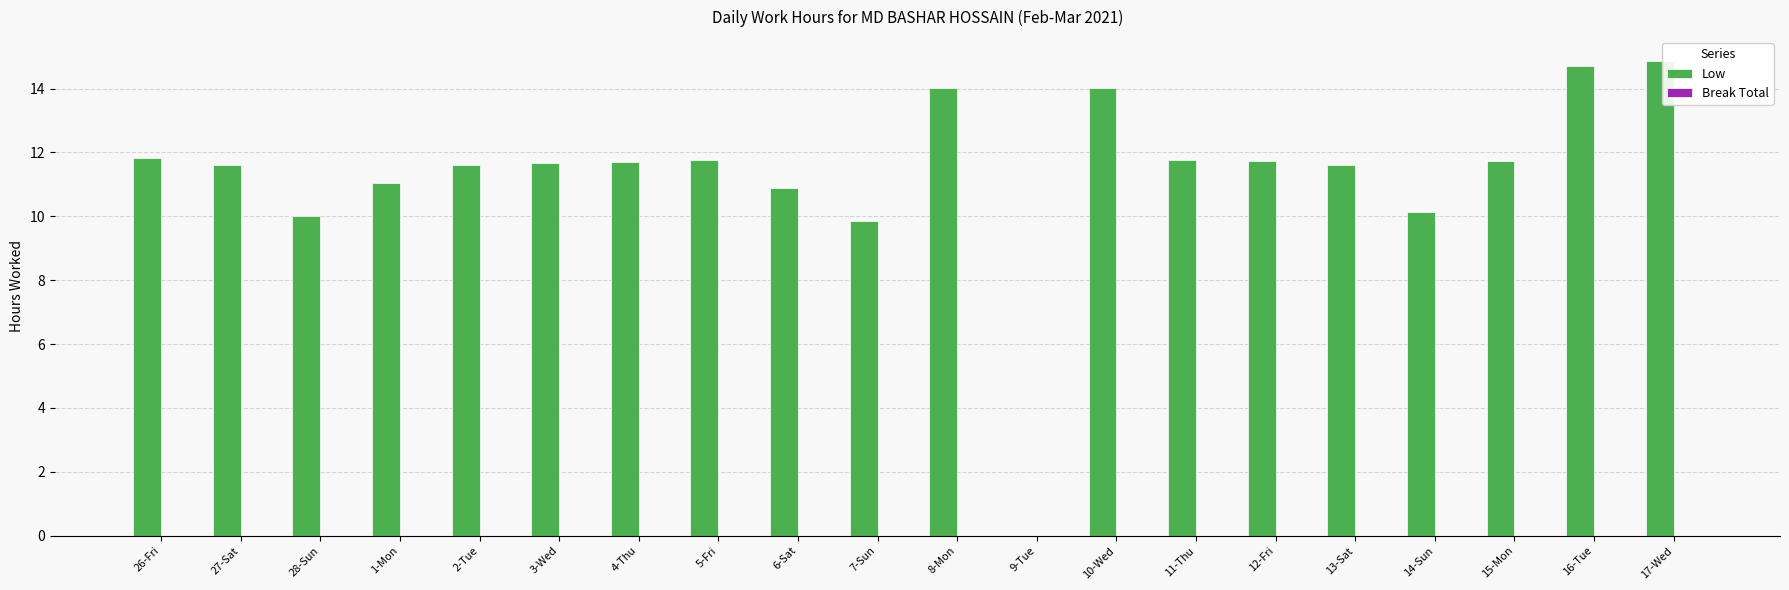

True or false: the data shows 14.0 at 10-Wed.

True